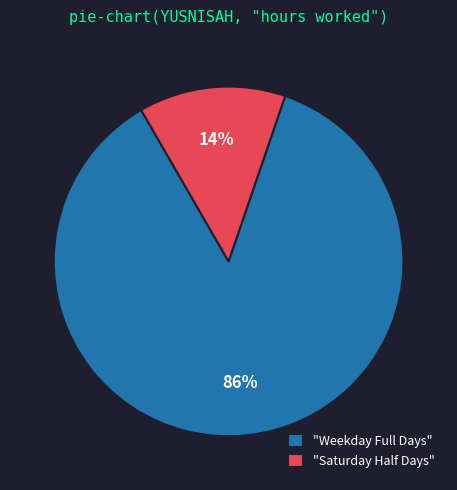

Count the number of slices in the pie.

2